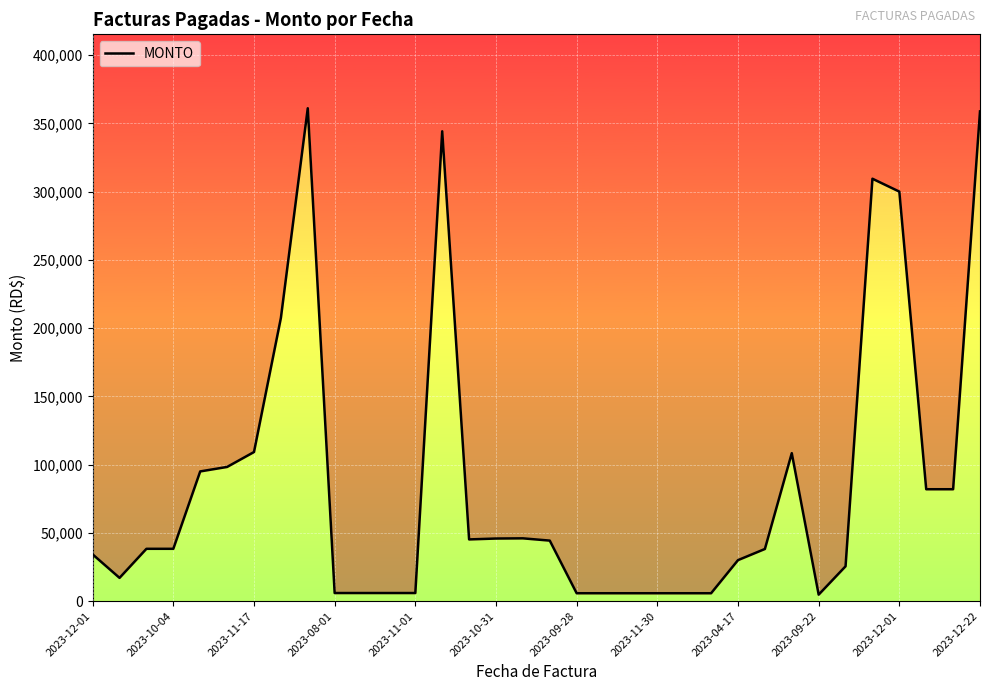

What is the value of the 2nd point from the left?

17000.0